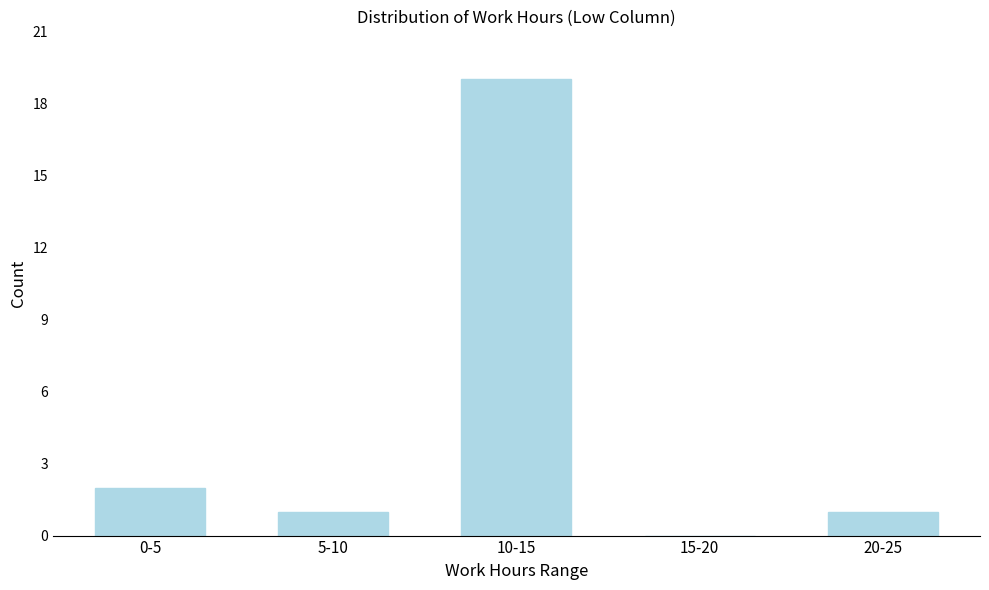

Reading left to right, transcribe all the data shown in this chart.

0-5=2	5-10=1	10-15=19	15-20=0	20-25=1